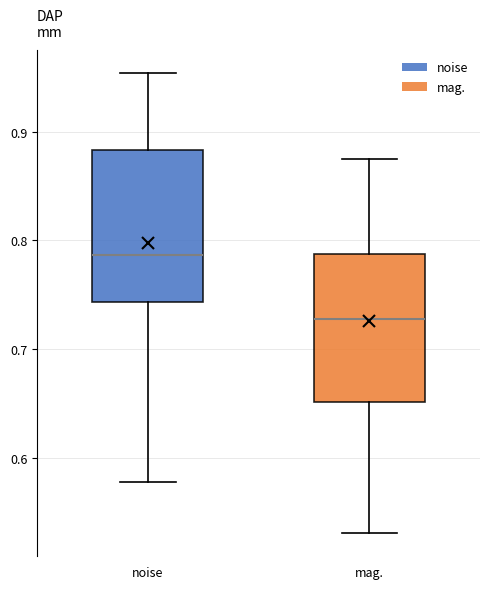

Which box has the highest median line?

noise